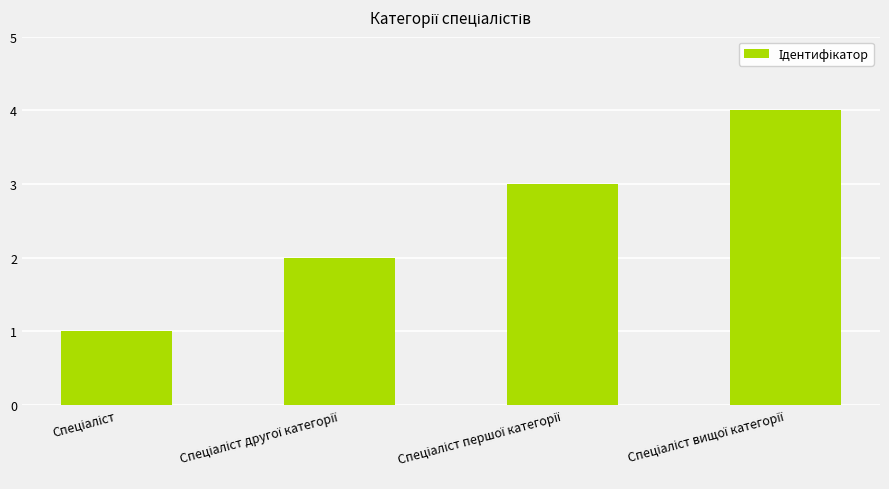

How many categories are shown in the chart?

4